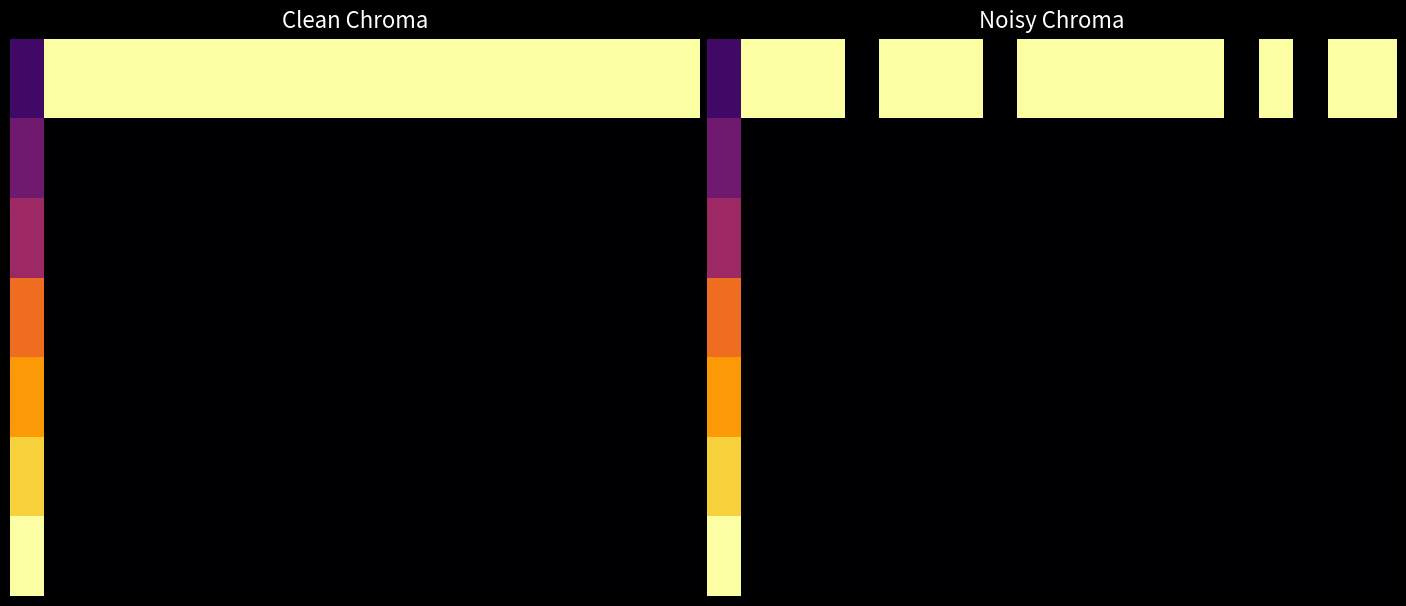

How many distinct data groups are displayed?

7